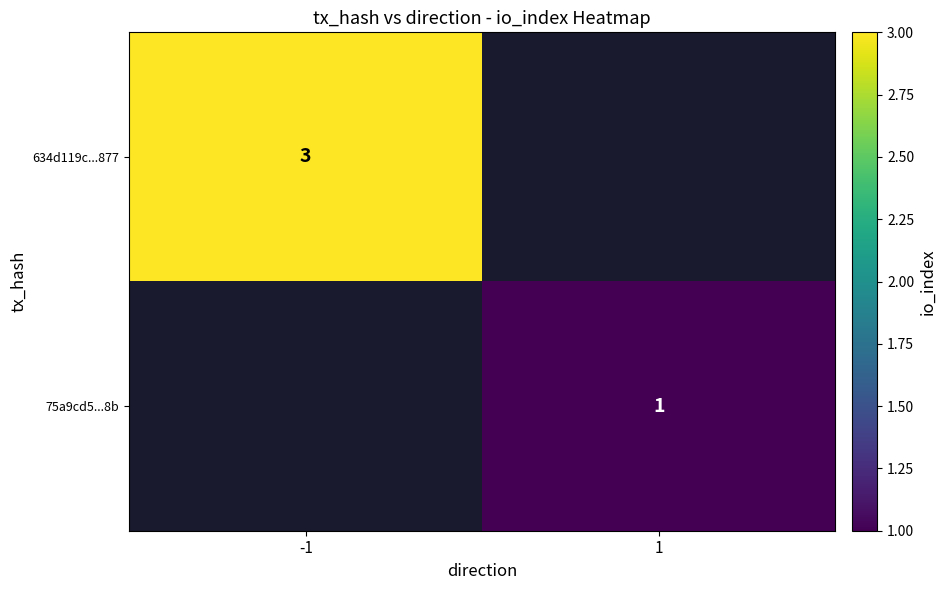

The value of 634d119c...877 at -1 is 5. True or false?

False